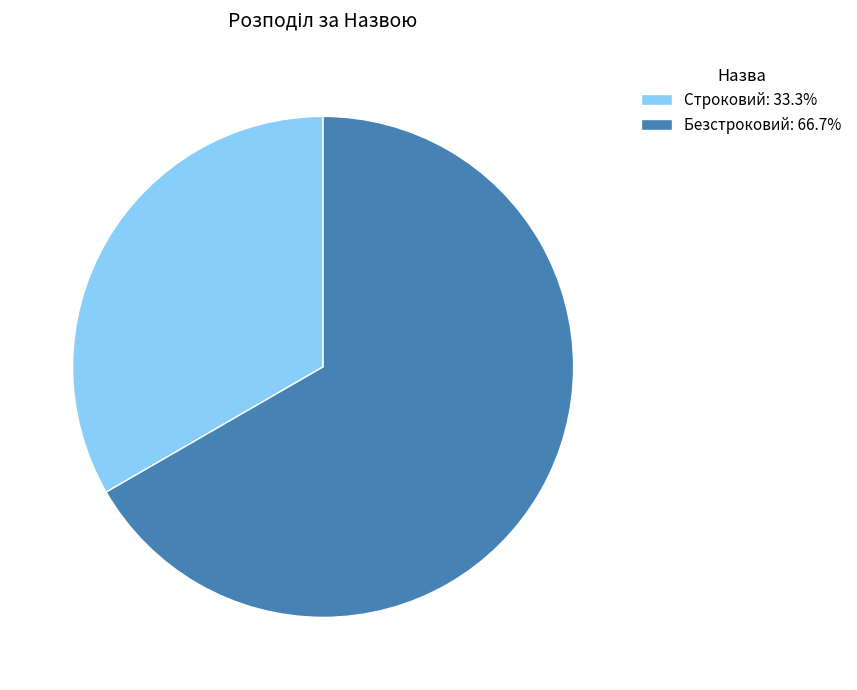

Combined, do Безстроковий: 66.7% and Строковий: 33.3% account for over 50%?

Yes